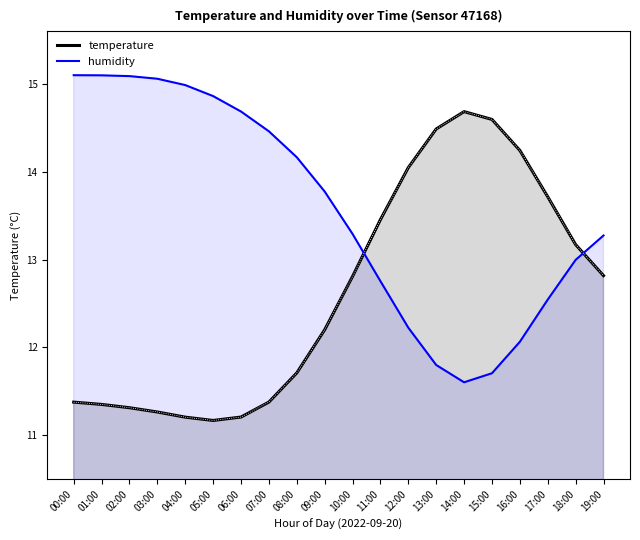

What value does the temperature series have at 17:00?

13.7